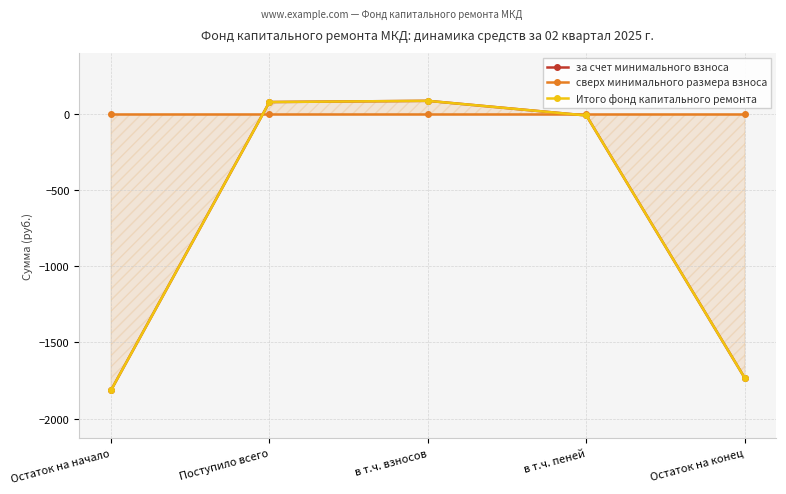

True or false: Итого фонд капитального ремонта and за счет минимального взноса intersect in this chart.

False